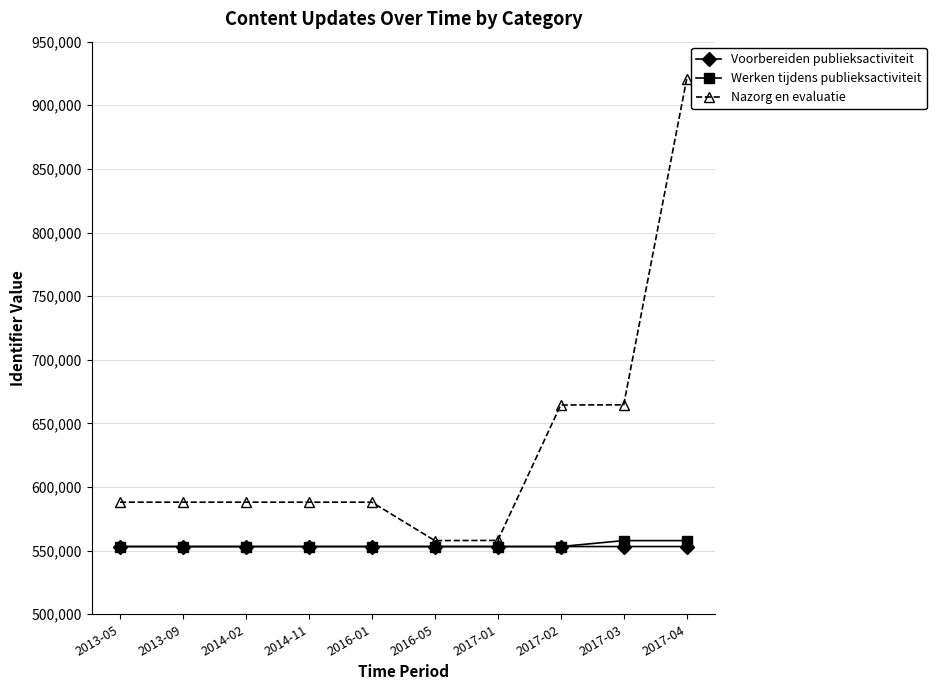

What is the highest value of the Voorbereiden publieksactiviteit series?

553231